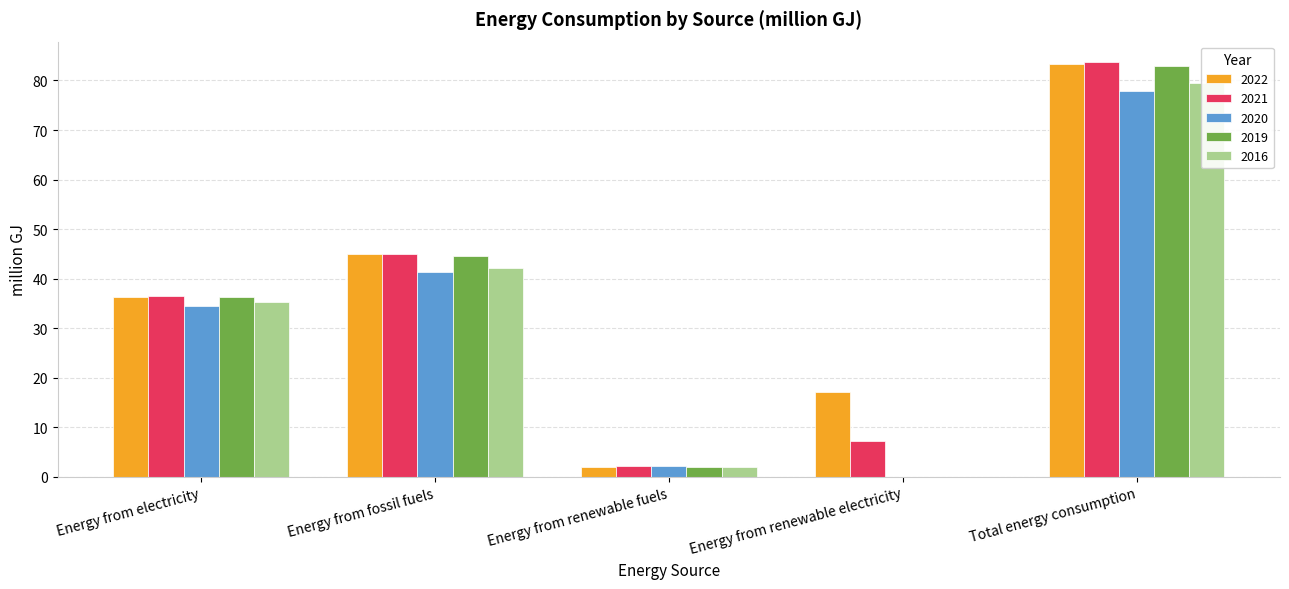

How many bars are there in total?

25